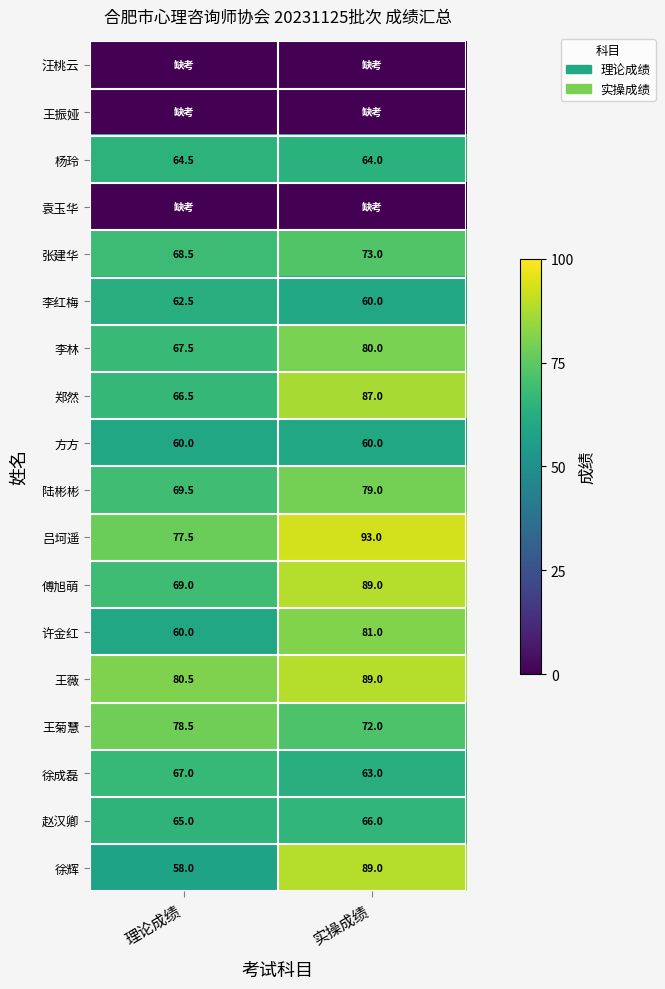

True or false: 张建华 has a value of 19.8 at 理论成绩.

False